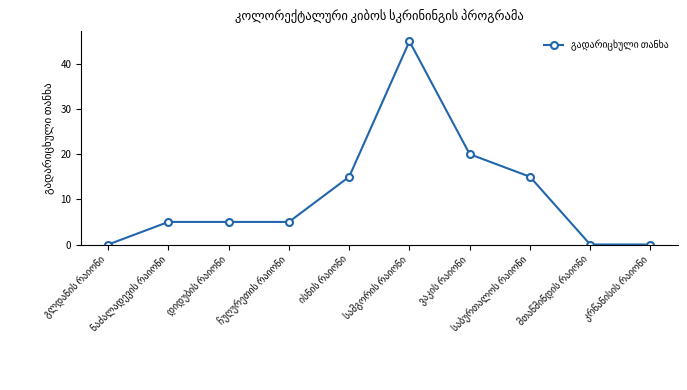

What is the value of the 6th point from the left?

45